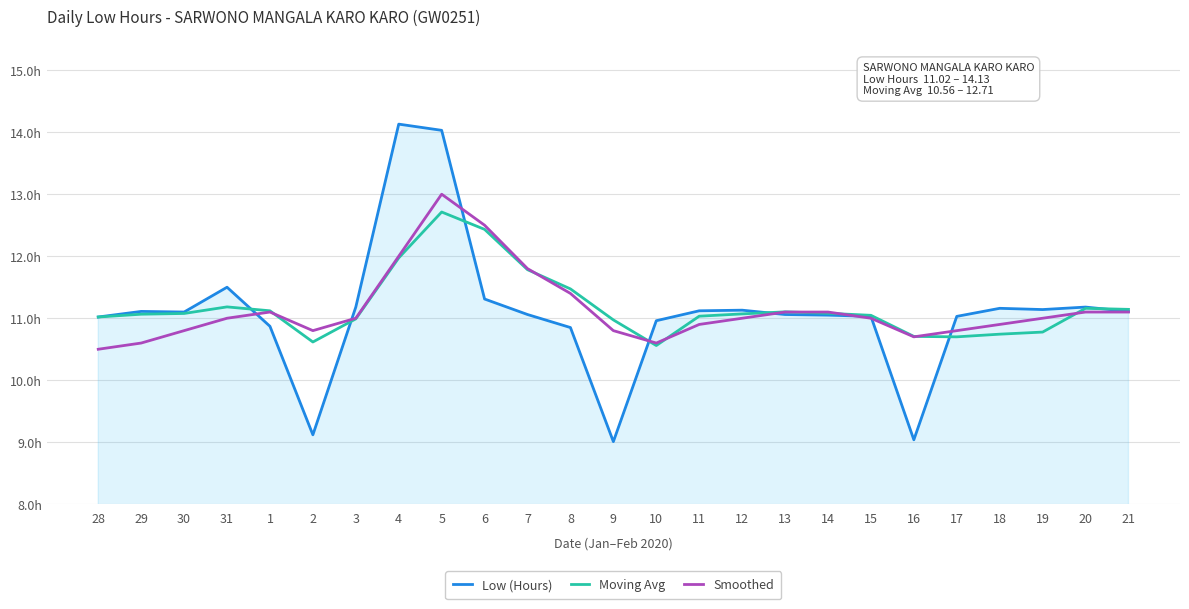

At which label does Smoothed first exceed 11?

1